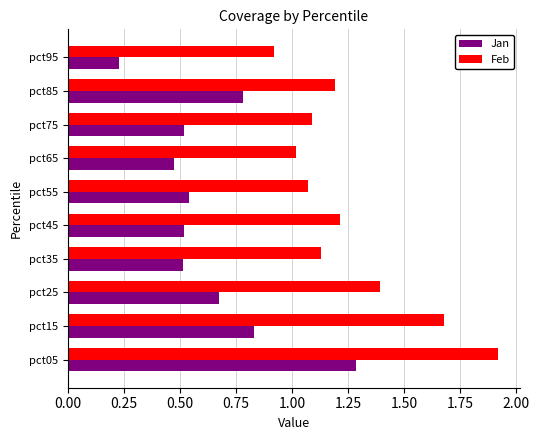

List the series in order of their overall mean, lowest first.

Jan, Feb